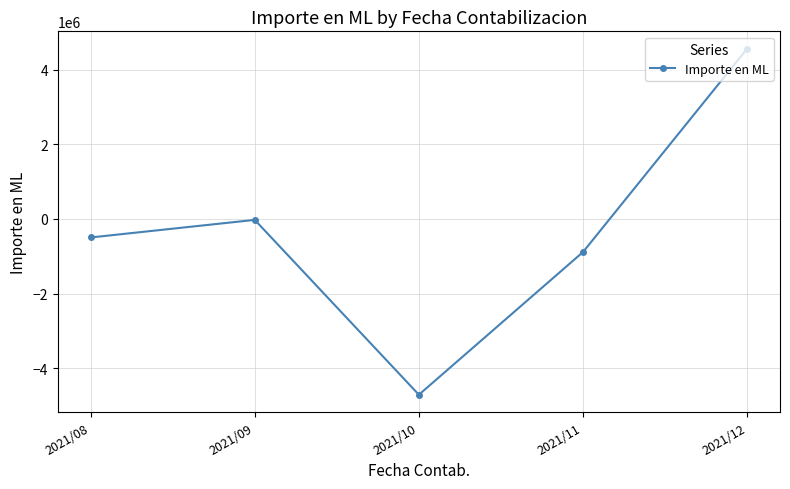

Reading left to right, transcribe all the data shown in this chart.

-496523.7	-24799.3	-4715922.9	-886972.0	4570176.0